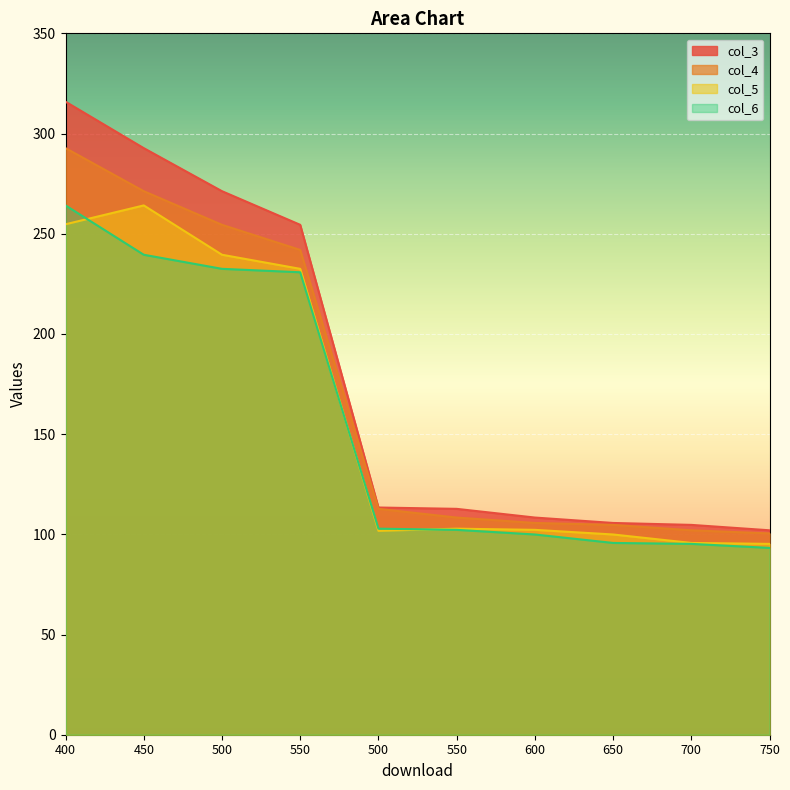

True or false: col_6 has a value of 102.2 at 550.

True